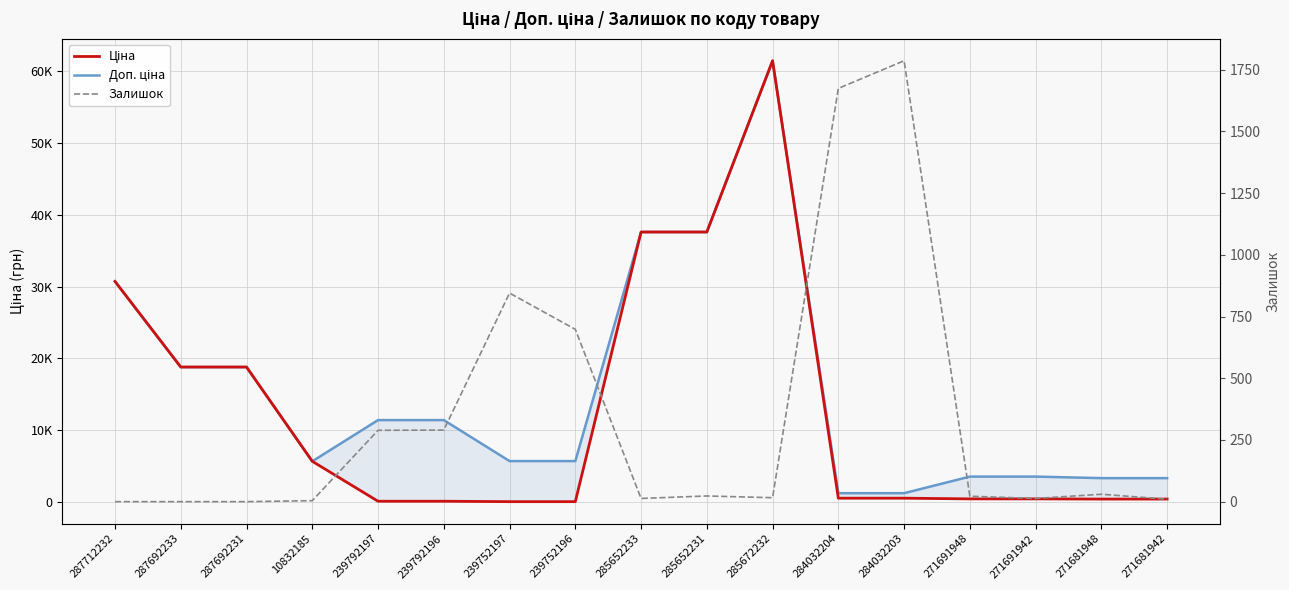

Reading left to right, extract all data points from this chart.

Ціна: 287712232=30717.1	287692233=18796.8	287692231=18796.8	10832185=5673.8	239792197=114.1	239792196=114.1	239752197=57.0	239752196=57.0	285652233=37593.6	285652231=37593.6	285672232=61434.3	284032204=539.0	284032203=539.0	271691948=443.1	271691942=443.1	271681948=416.6	271681942=416.6
Доп. ціна: 287712232=30717.1	287692233=18796.8	287692231=18796.8	10832185=5673.8	239792197=11410.0	239792196=11410.0	239752197=5705.0	239752196=5705.0	285652233=37593.6	285652231=37593.6	285672232=61434.3	284032204=1235.4	284032203=1235.4	271691948=3545.0	271691942=3545.0	271681948=3332.5	271681942=3332.5
Залишок: 287712232=0.0	287692233=0.0	287692231=0.0	10832185=4.0	239792197=289.0	239792196=290.0	239752197=845.0	239752196=698.0	285652233=13.0	285652231=23.0	285672232=16.0	284032204=1674.0	284032203=1786.0	271691948=22.0	271691942=13.0	271681948=30.0	271681942=10.0